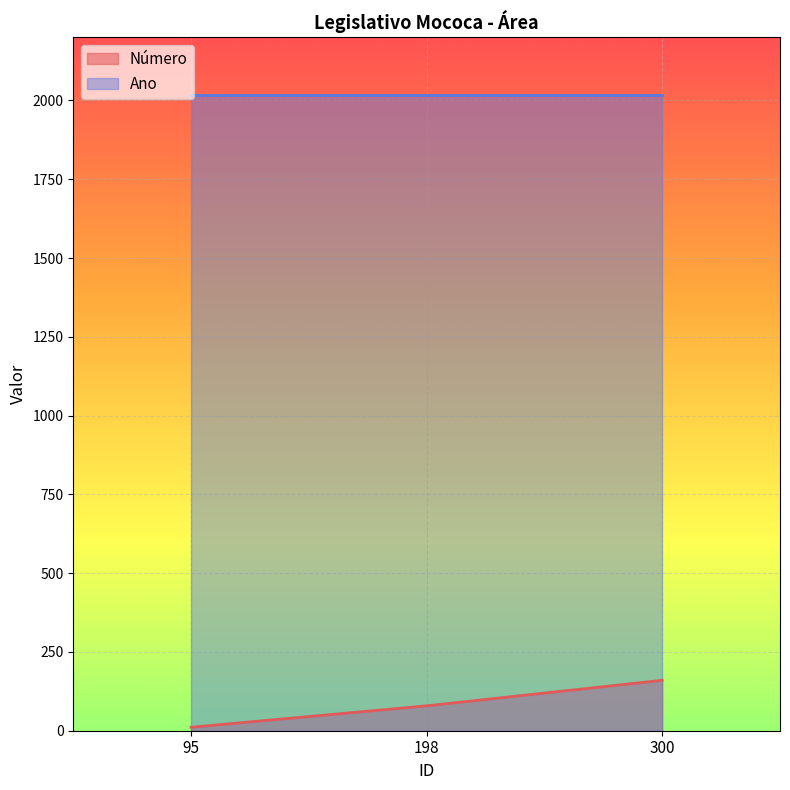

Between 198 and 95, which is larger?

198